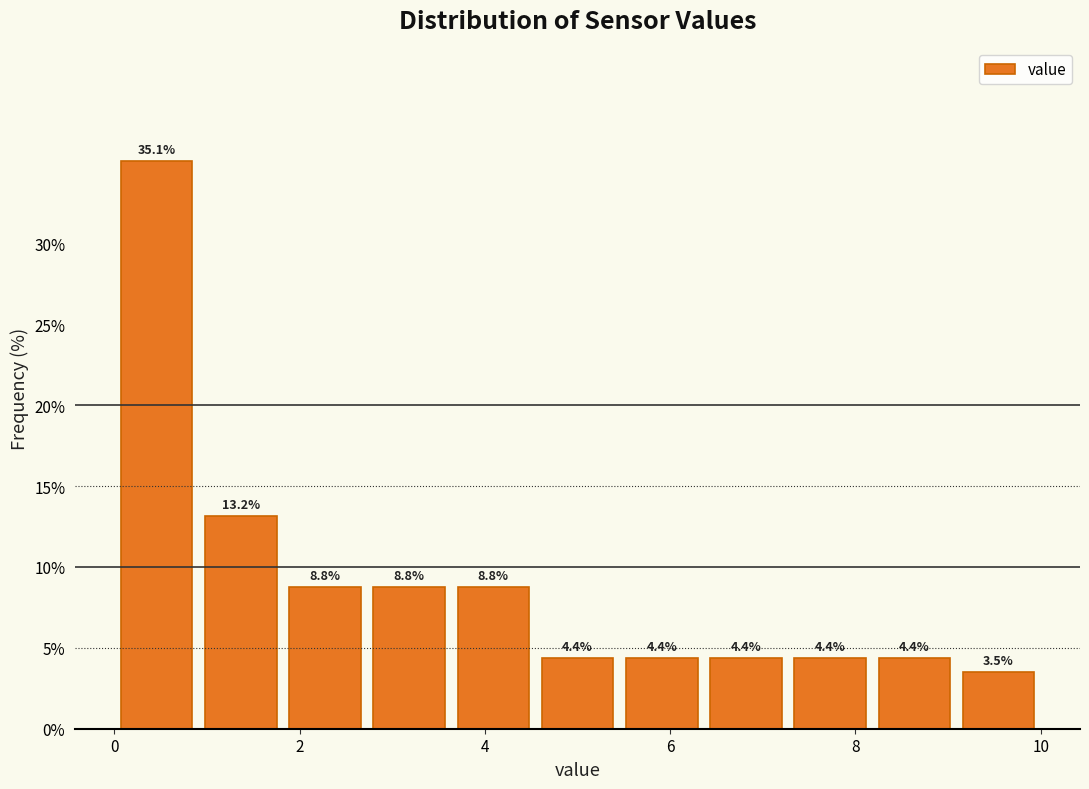

Reading left to right, list every bar in this chart as the range it spans on the x-axis followed by its height. The bar edges are not printed on the chart, so give them approximately, as read against the axis.

0.0 to 1.0: 35.1
1.0 to 1.8: 13.2
1.8 to 2.8: 8.8
2.8 to 3.6: 8.8
3.6 to 4.6: 8.8
4.6 to 5.4: 4.4
5.4 to 6.4: 4.4
6.4 to 7.2: 4.4
7.2 to 8.2: 4.4
8.2 to 9.0: 4.4
9.0 to 10.0: 3.5